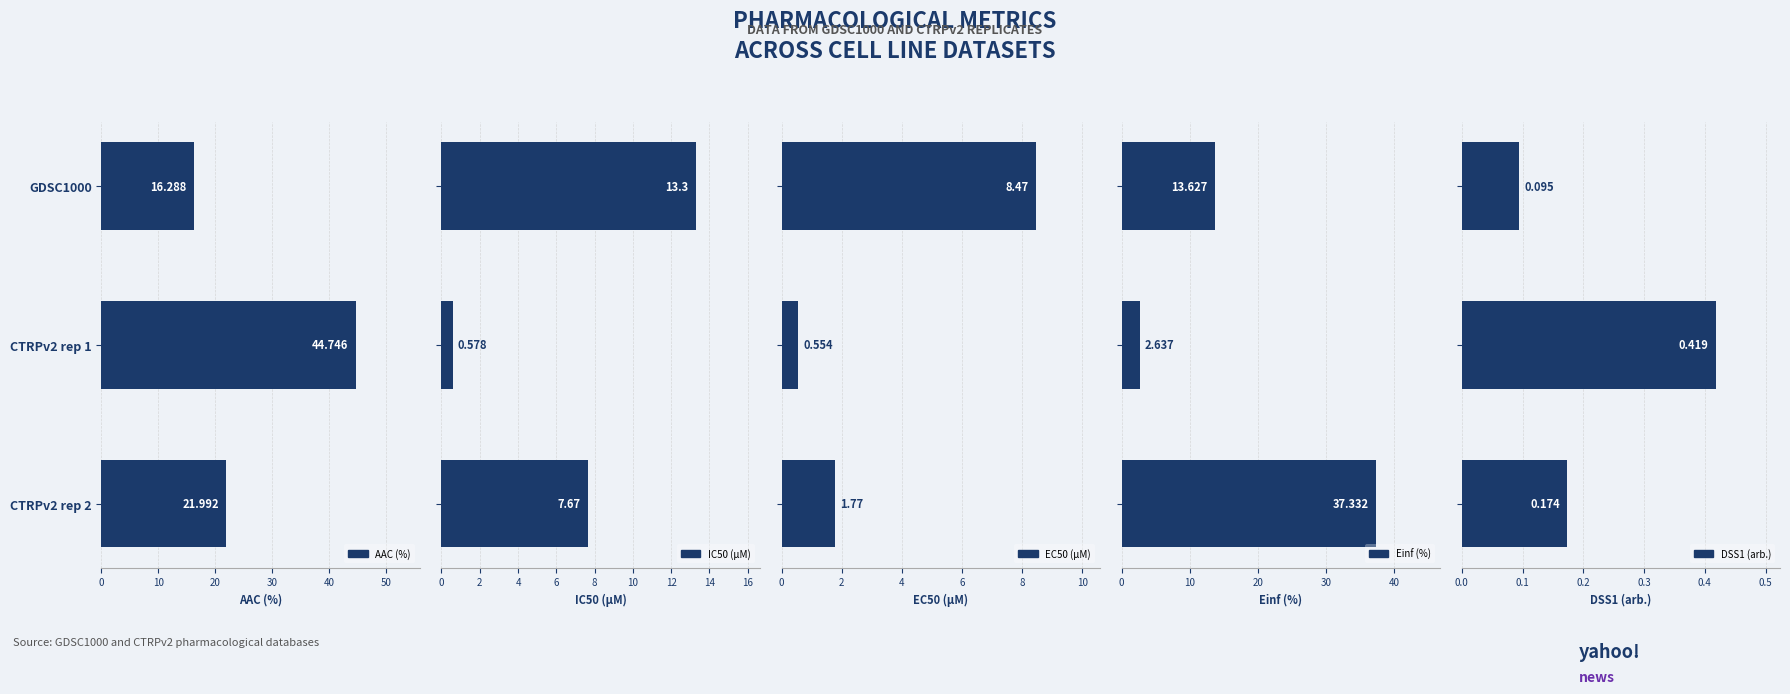

How many bars are there in total?

15